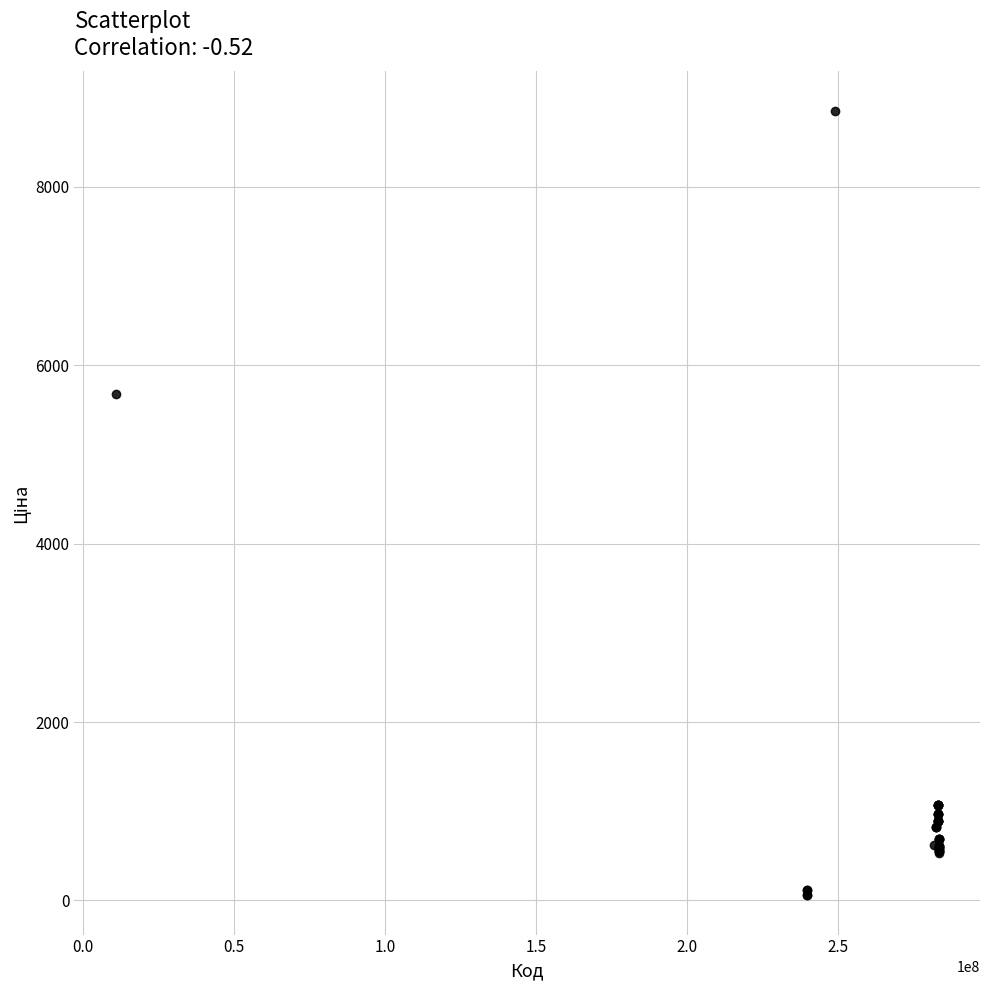

What Y value in the scatter plot is closest to 4456?

5673.8